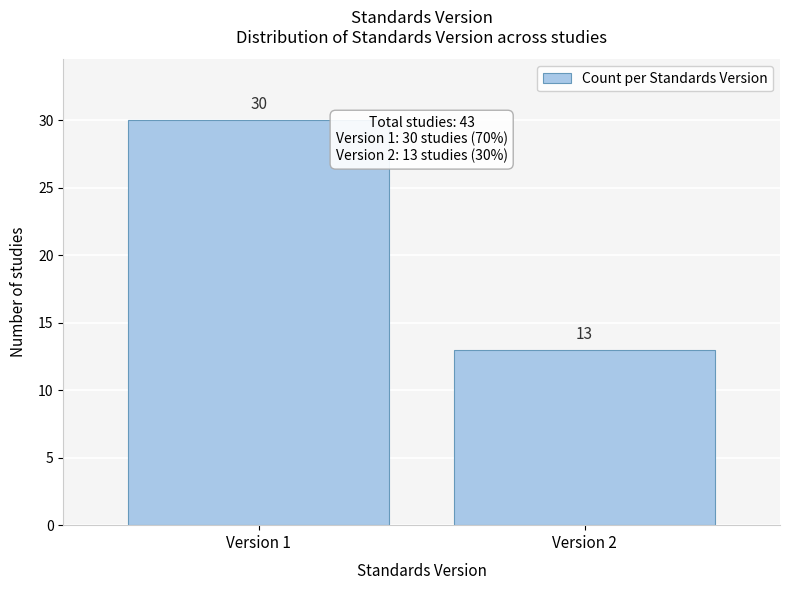

Reading right to left, transcribe all the data shown in this chart.

Version 2=13	Version 1=30